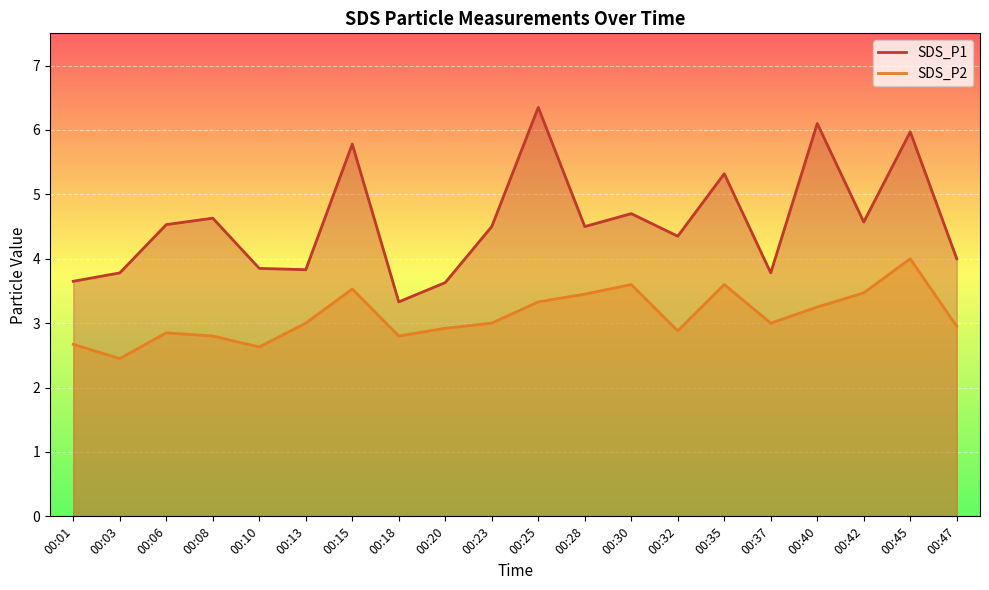

At 00:25, list the series in order from smallest to largest.

SDS_P2, SDS_P1